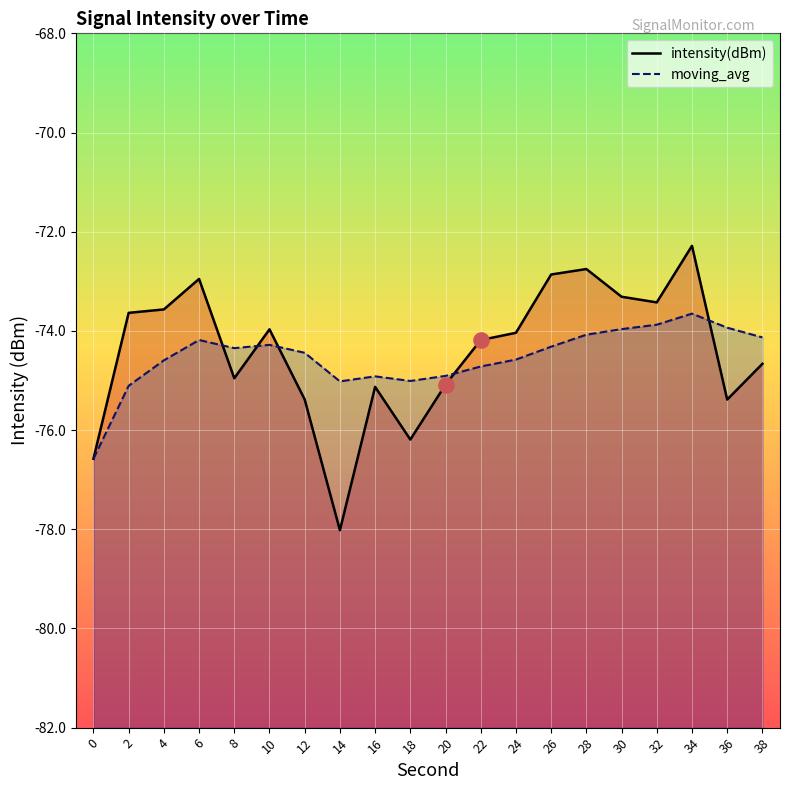

What is the total value across all series at 18?

-151.2